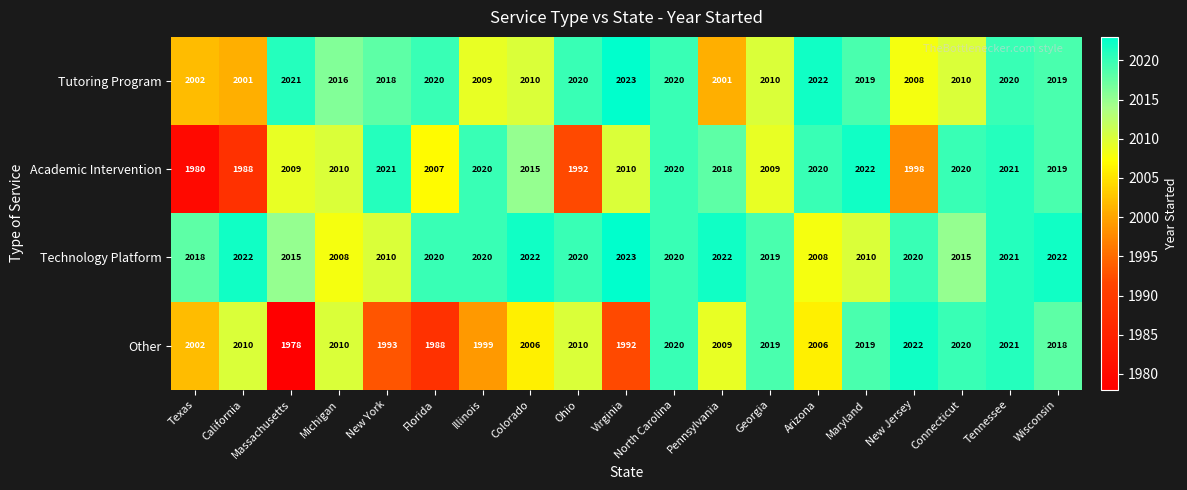

Rank the series by their average value, from lowest to highest.

Other, Academic Intervention, Tutoring Program, Technology Platform